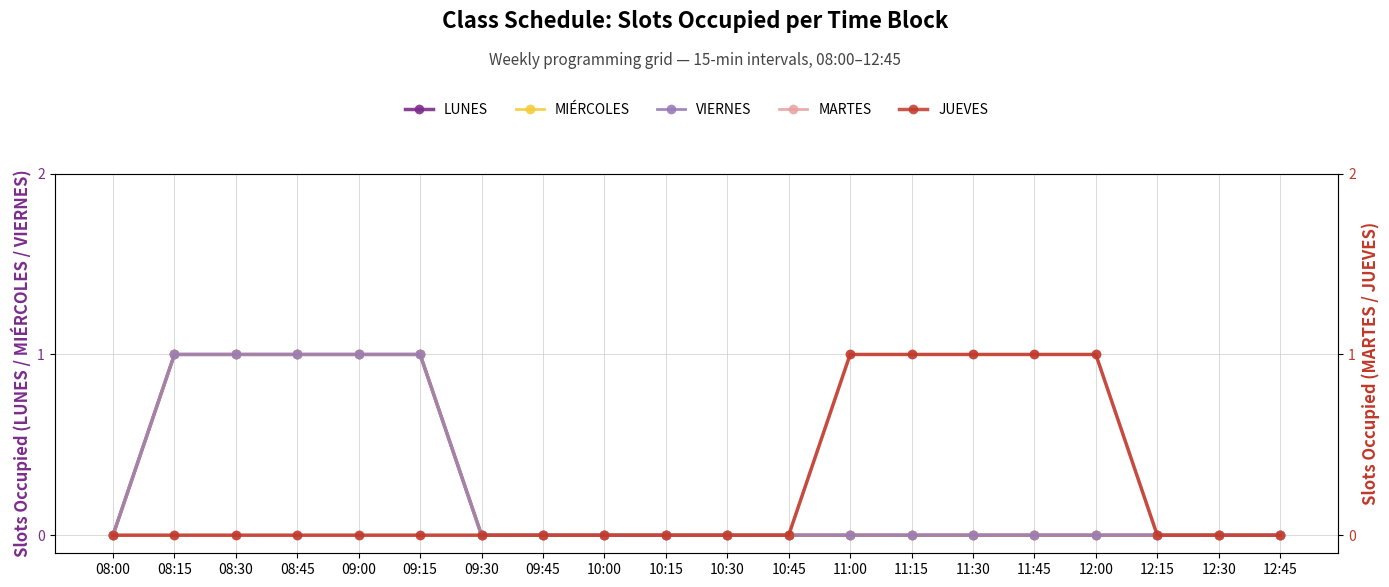

Is it true that MIÉRCOLES equals 1 at 08:30?

True